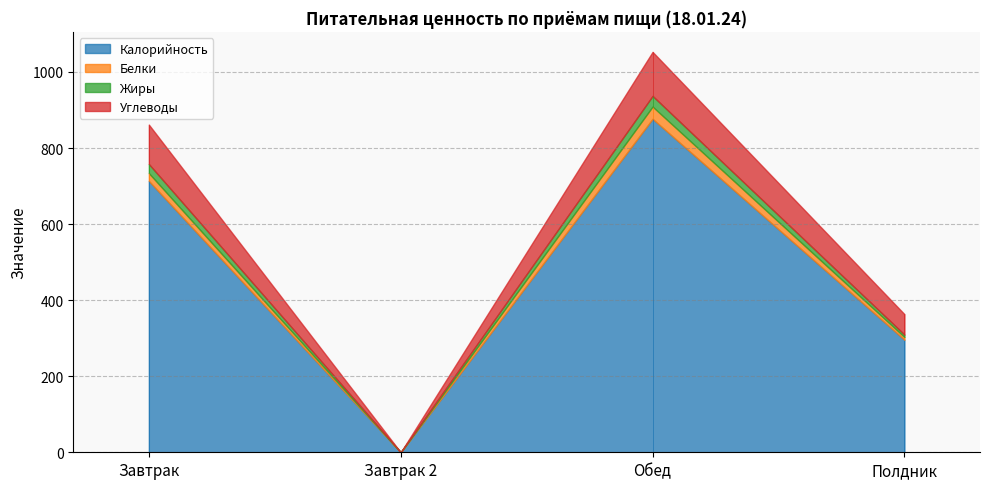

Is the value of Жиры at Завтрак greater than the value of Калорийность at Завтрак 2?

Yes